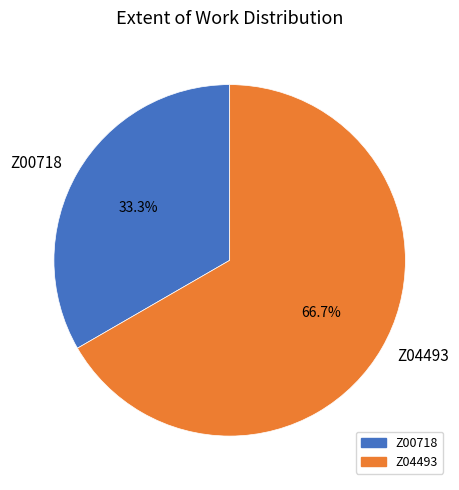

Does any single category account for the majority?

Yes